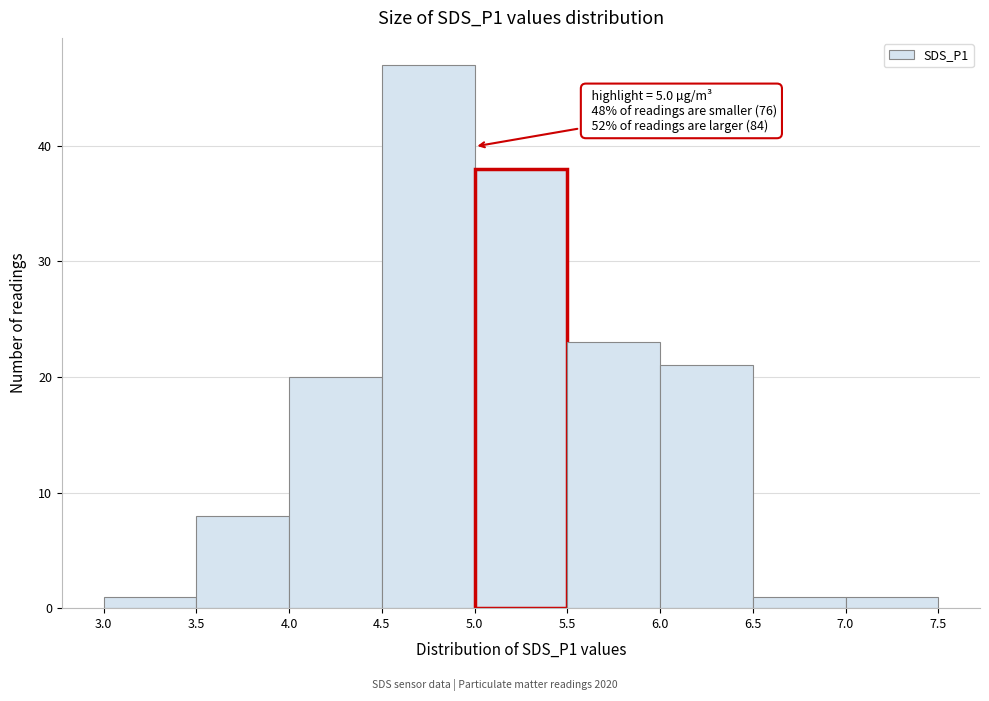

Which range on the x-axis has the tallest bar?

4.5 to 5.0